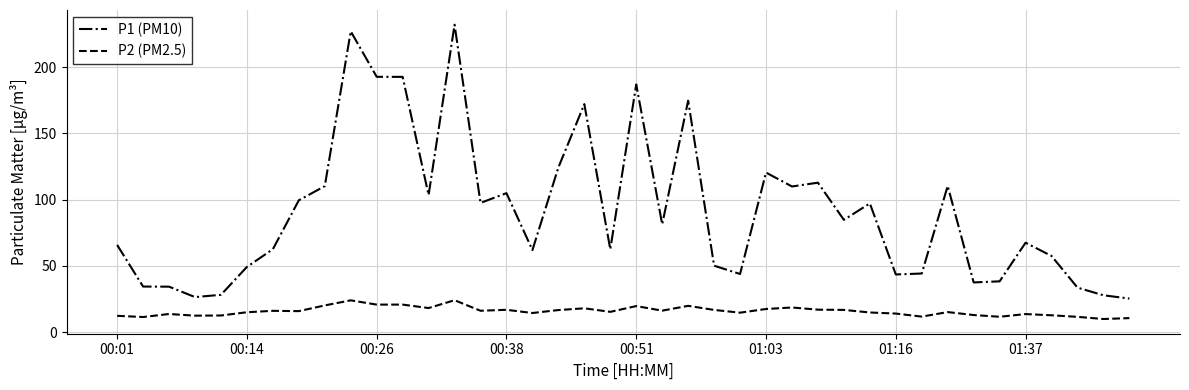

True or false: P1 (PM10) and P2 (PM2.5) cross at least once.

False